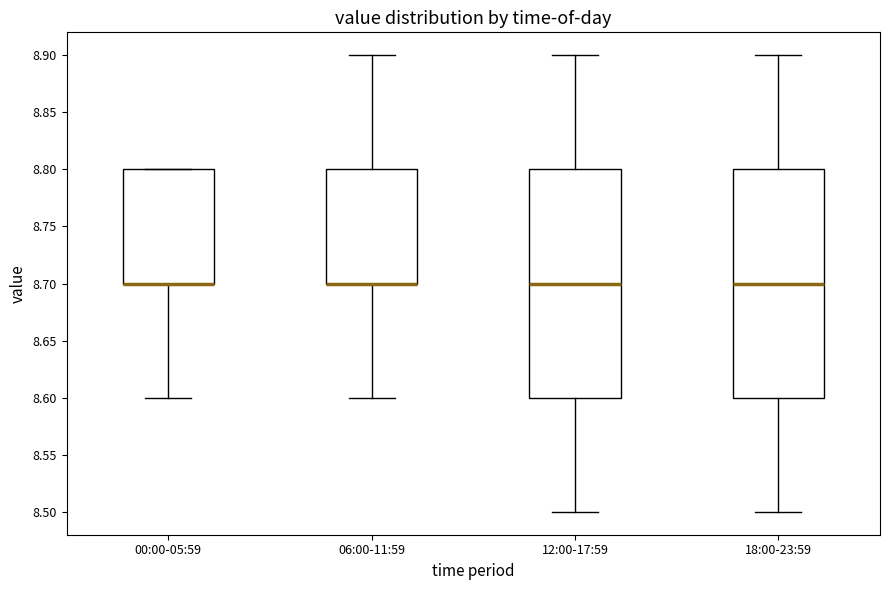

Where does the lower whisker of the box for 18:00-23:59 end on the y-axis? The values are not printed on the chart, so give them approximately, as read against the axis.

8.5